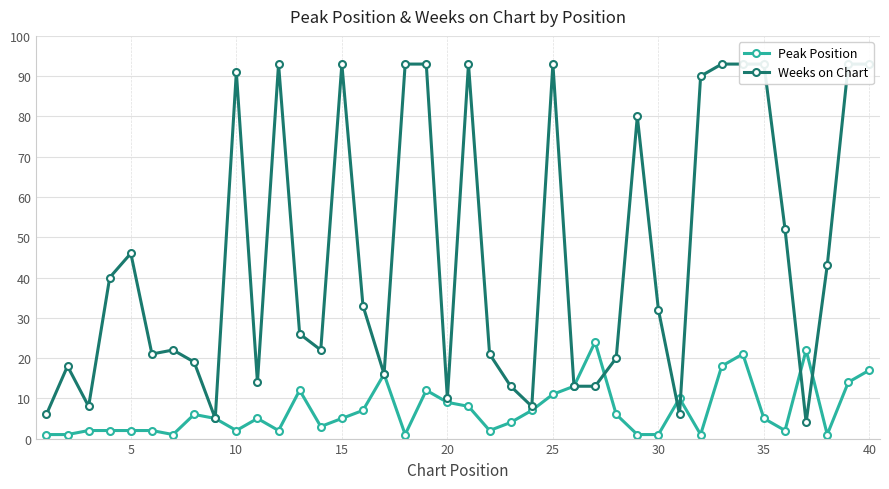

What is the highest value of the Peak Position series?

24